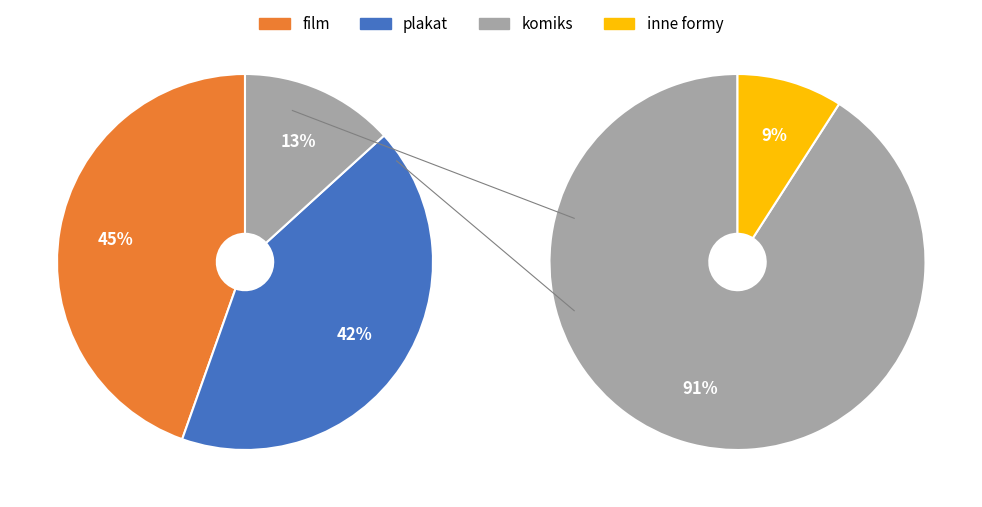

Does film account for over 50% of the chart?

No